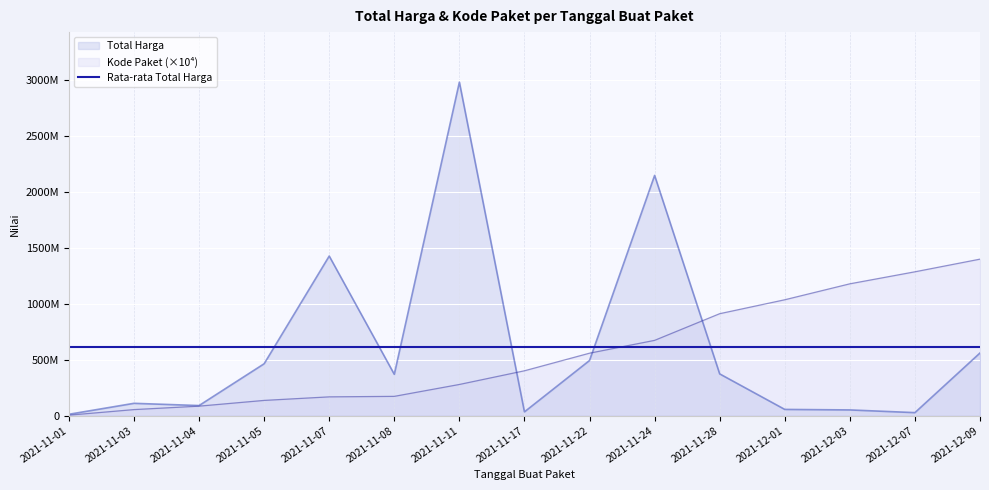

Where is Kode Paket (scaled) nearest to the value 701405000?

2021-11-24